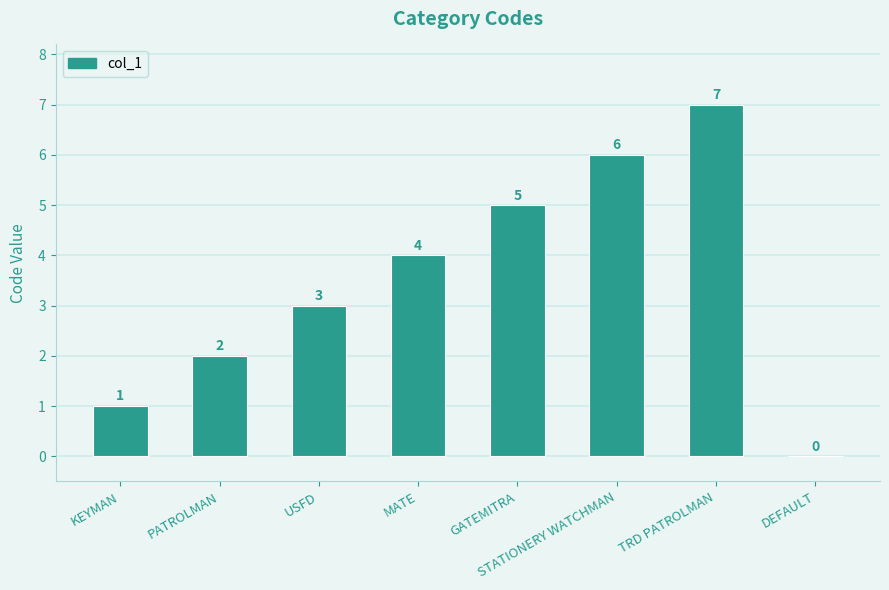

How many values are above zero?

7